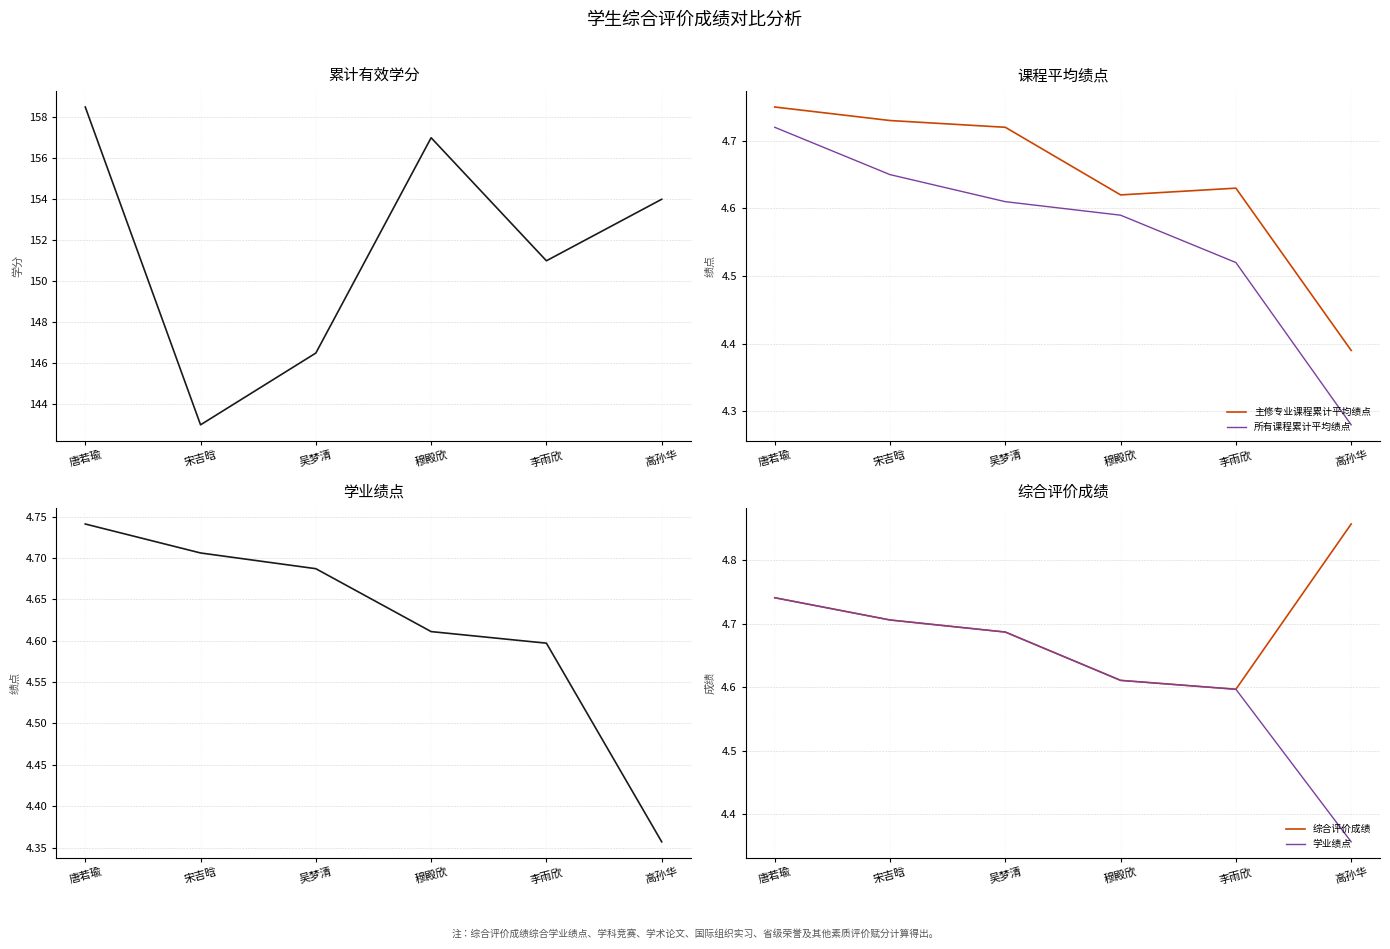

At which label does 主修专业课程累计平均绩点 reach its peak?

唐若瑜